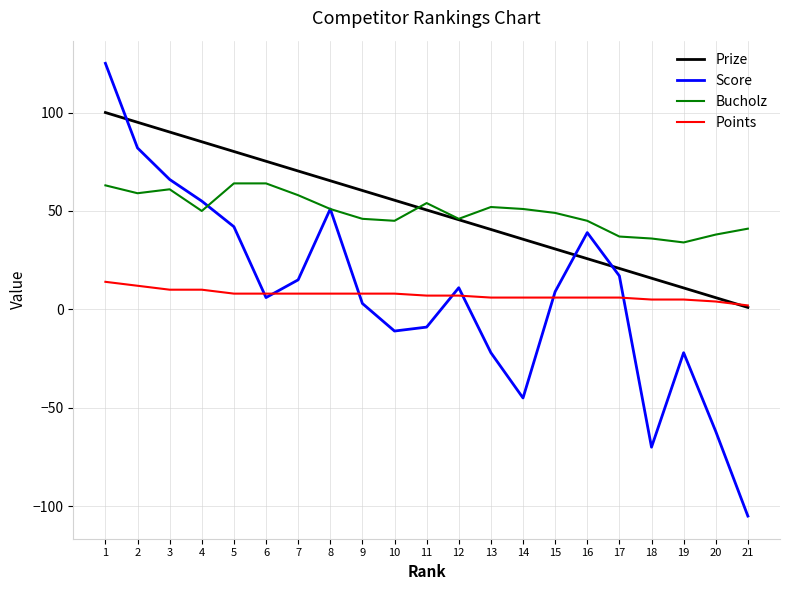

What is the total value across all series at 4?

200.2